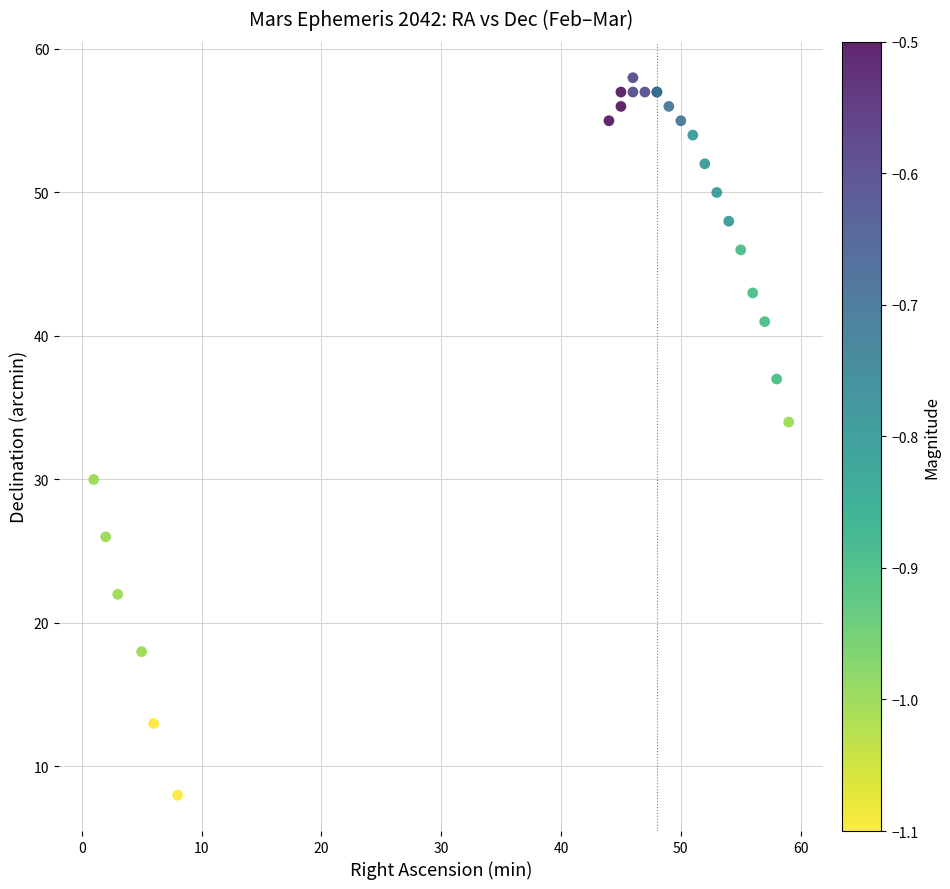

What Y value in the scatter plot is closest to 33?

34